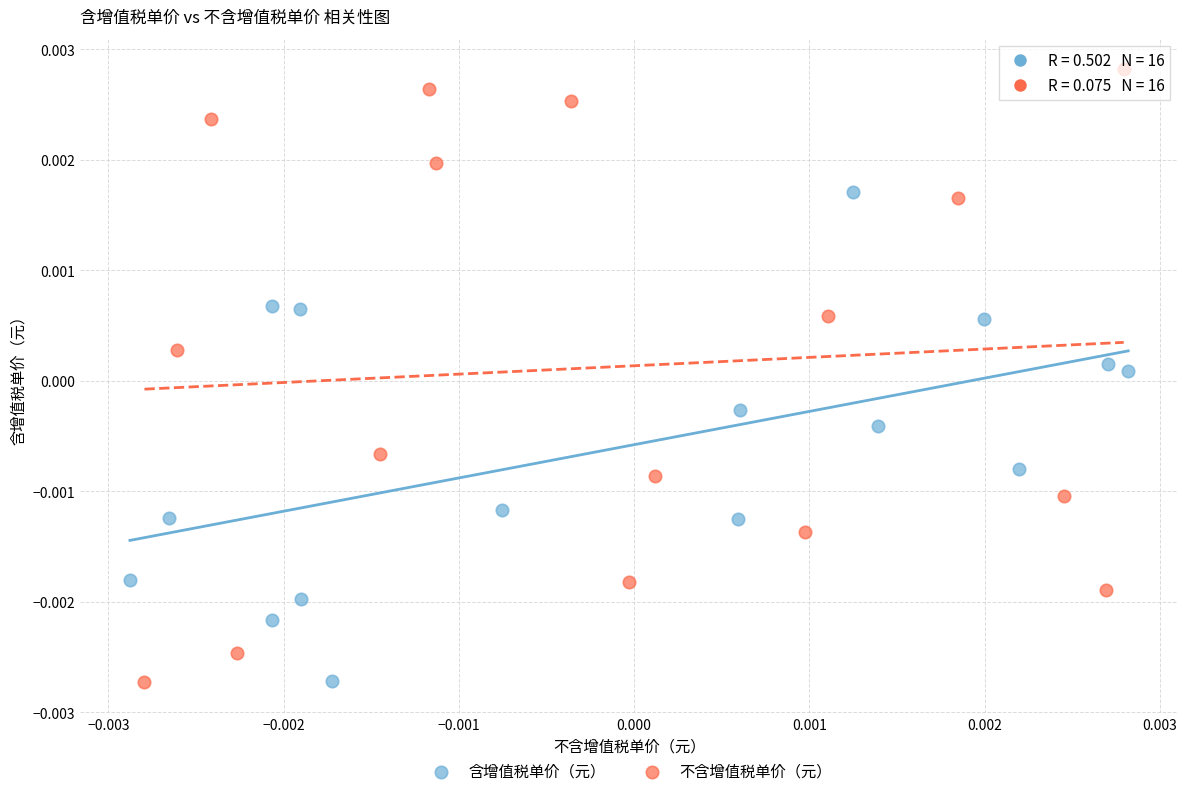

Which series has the largest Y range (max minus min)?

不含增值税单价（元）